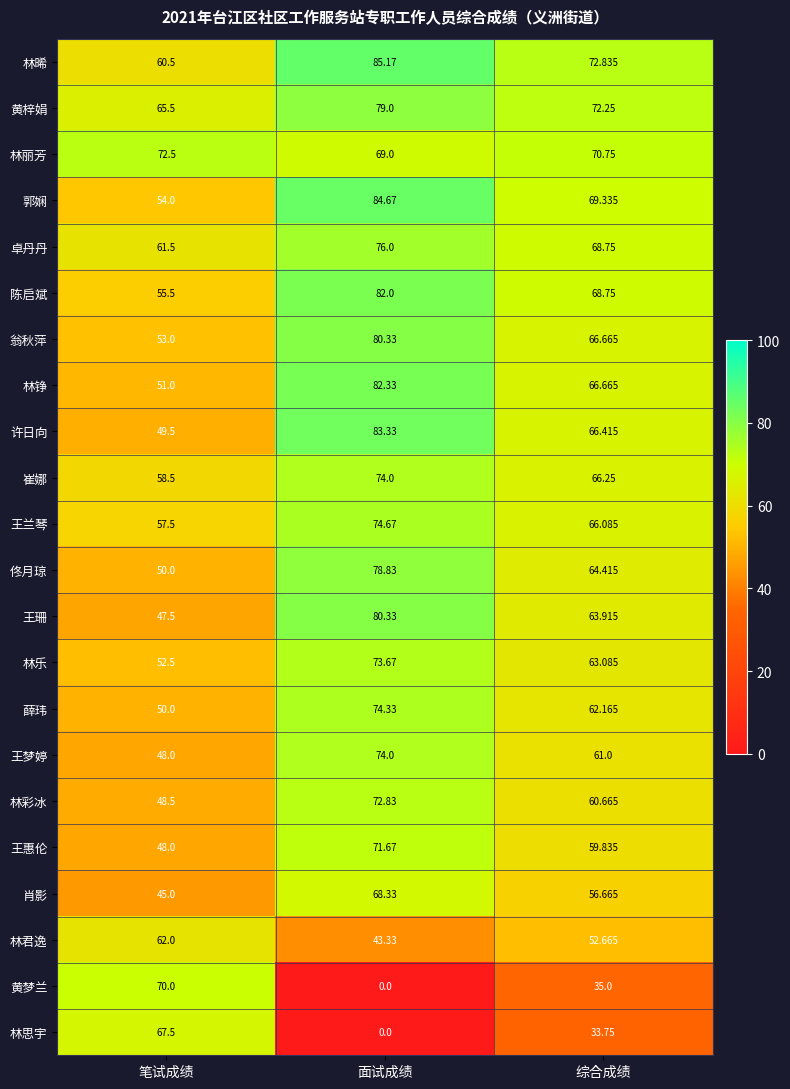

At which category does the chart reach its peak across all series?

面试成绩